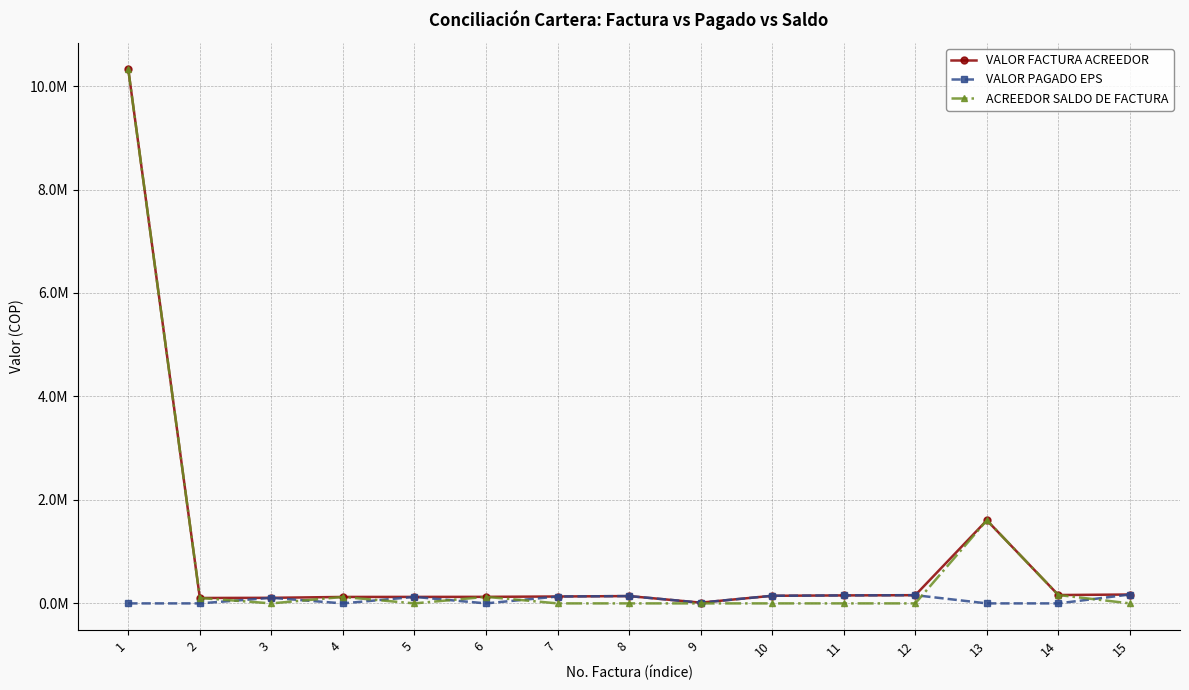

Does the chart have visible grid lines?

Yes